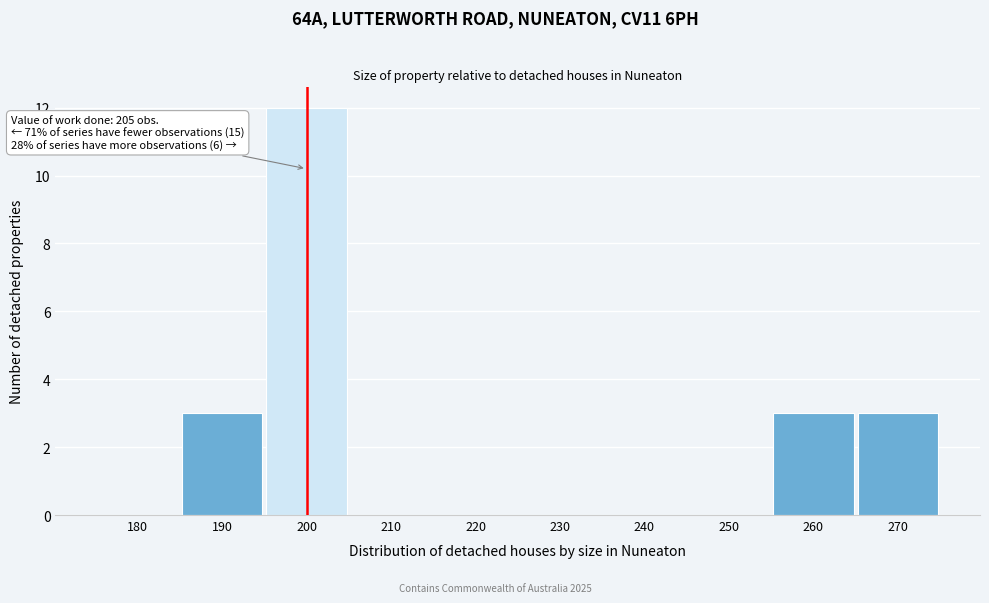

Reading left to right, transcribe all the data shown in this chart.

180=0	190=3	200=12	210=0	220=0	230=0	240=0	250=0	260=3	270=3